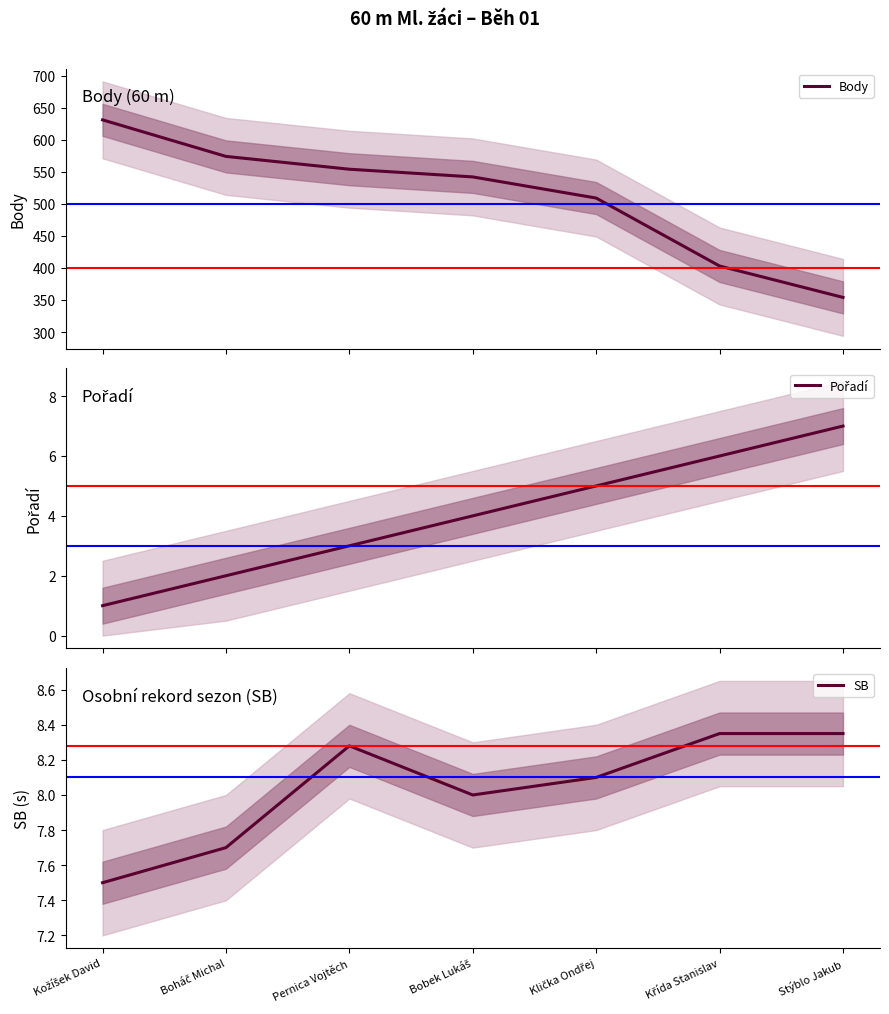

What is the label of the 7th point from the left?

Stýblo Jakub